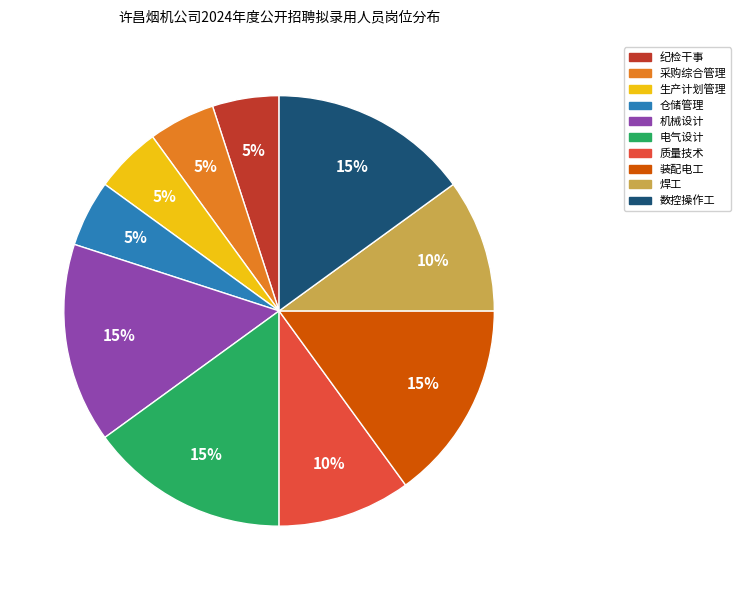

Combined, do 电气设计 and 采购综合管理 account for over 50%?

No